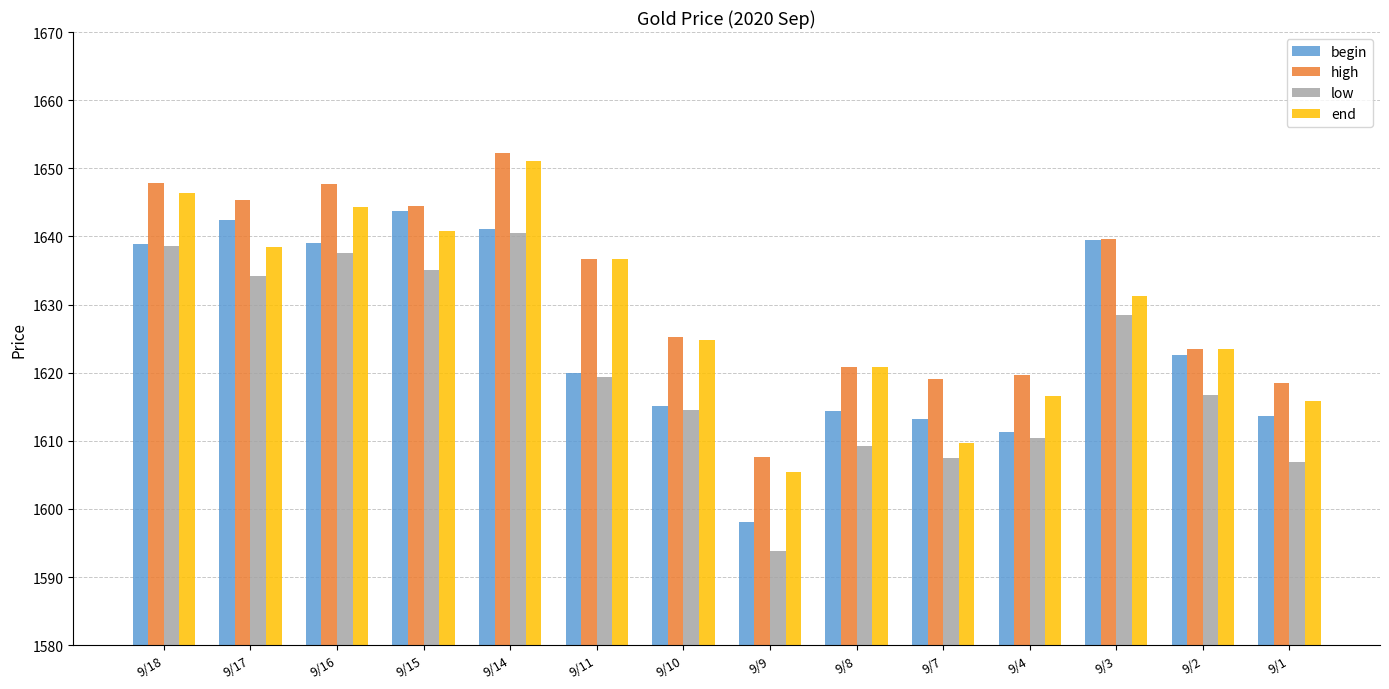

Which series has the largest range (max minus min)?

low